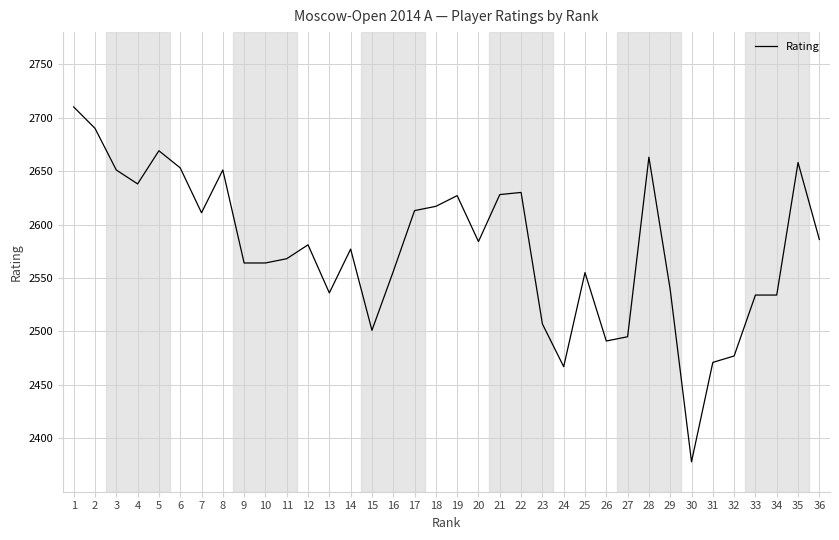

True or false: the data shows 2577 at 14.

True